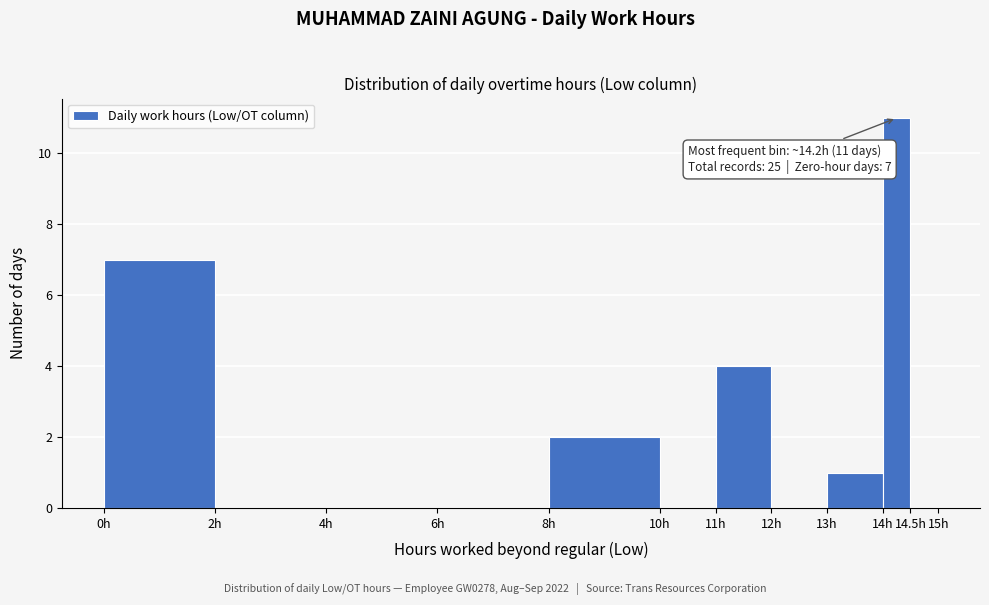

Which range on the x-axis has the tallest bar?

14.0 to 14.5